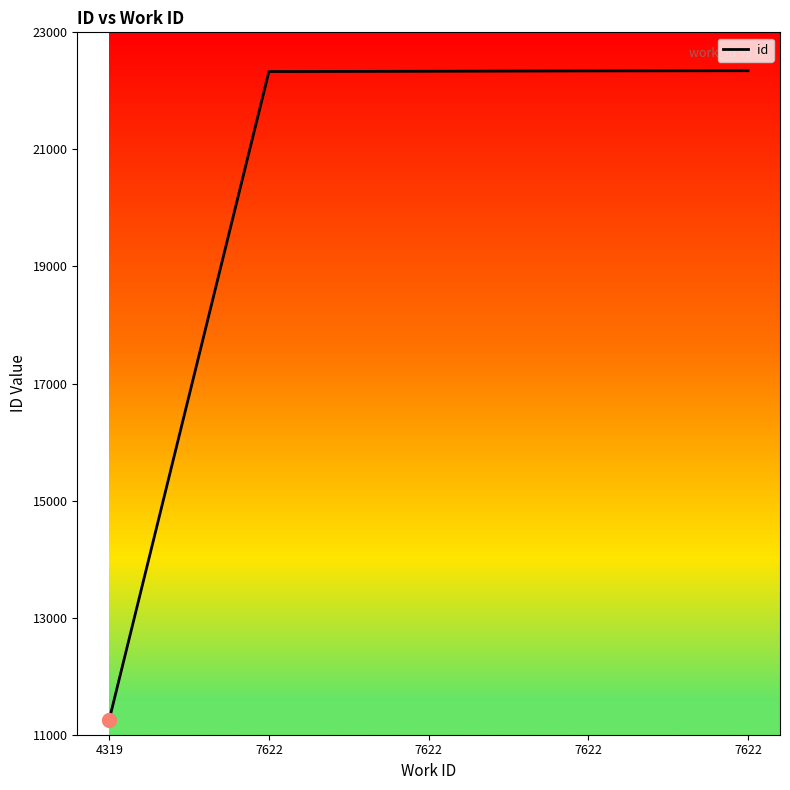

Rank the categories by value from lowest to highest.

4319, 7622, 7622, 7622, 7622